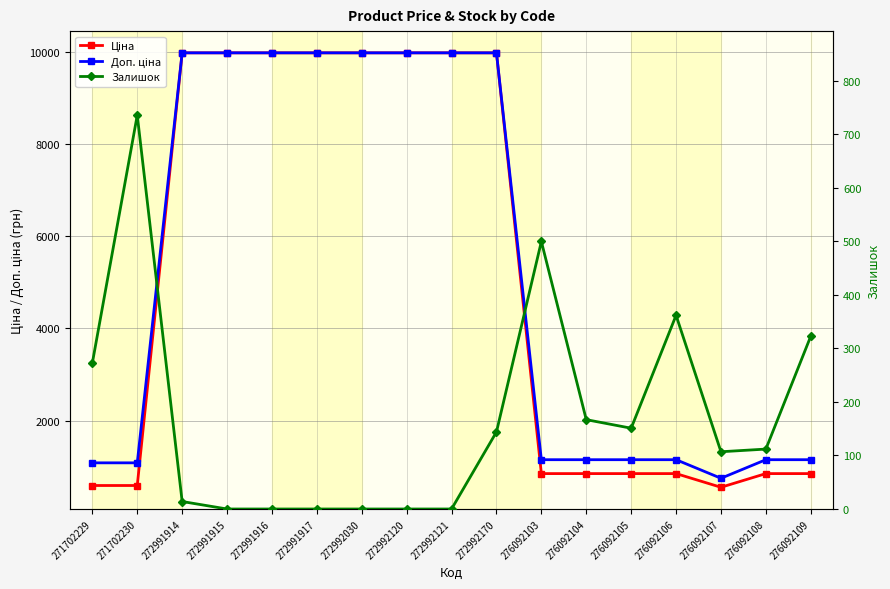

At which label is Ціна closest to 5263?

276092103